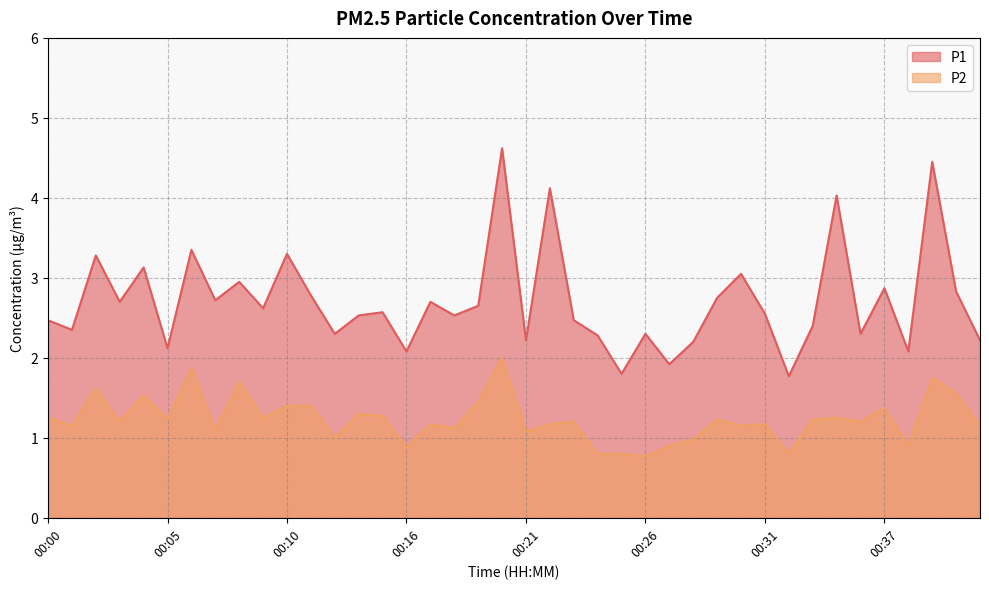

List the labels in order of P2 value, largest first.

00:20, 00:06, 00:39, 00:08, 00:02, 00:40, 00:04, 00:19, 00:10, 00:11, 00:37, 00:14, 00:15, 00:00, 00:09, 00:34, 00:05, 00:29, 00:33, 00:03, 00:23, 00:35, 00:17, 00:22, 00:31, 00:01, 00:30, 00:41, 00:18, 00:07, 00:21, 00:12, 00:28, 00:27, 00:38, 00:16, 00:24, 00:25, 00:32, 00:26